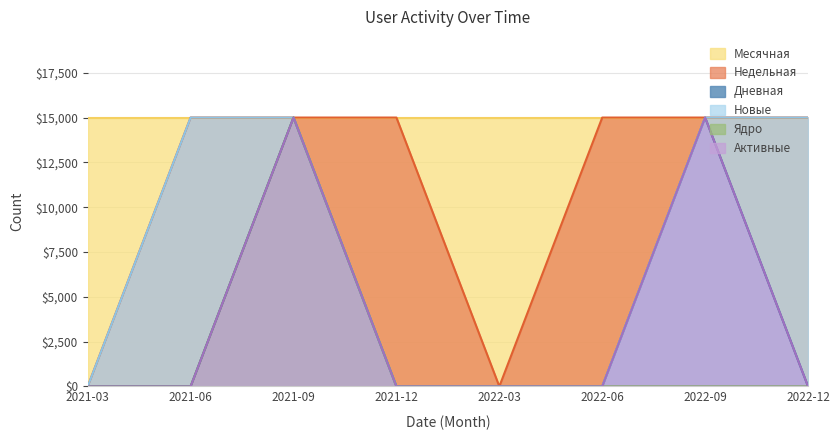

Does the chart display data point markers on the line(s)?

No